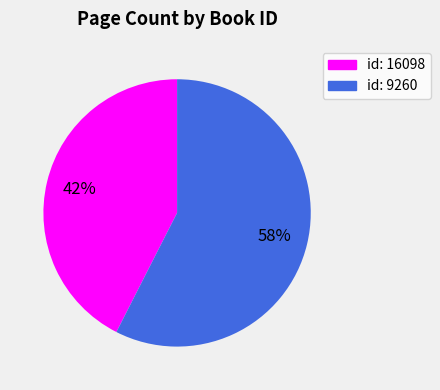

Is id: 16098 the majority of the pie?

No